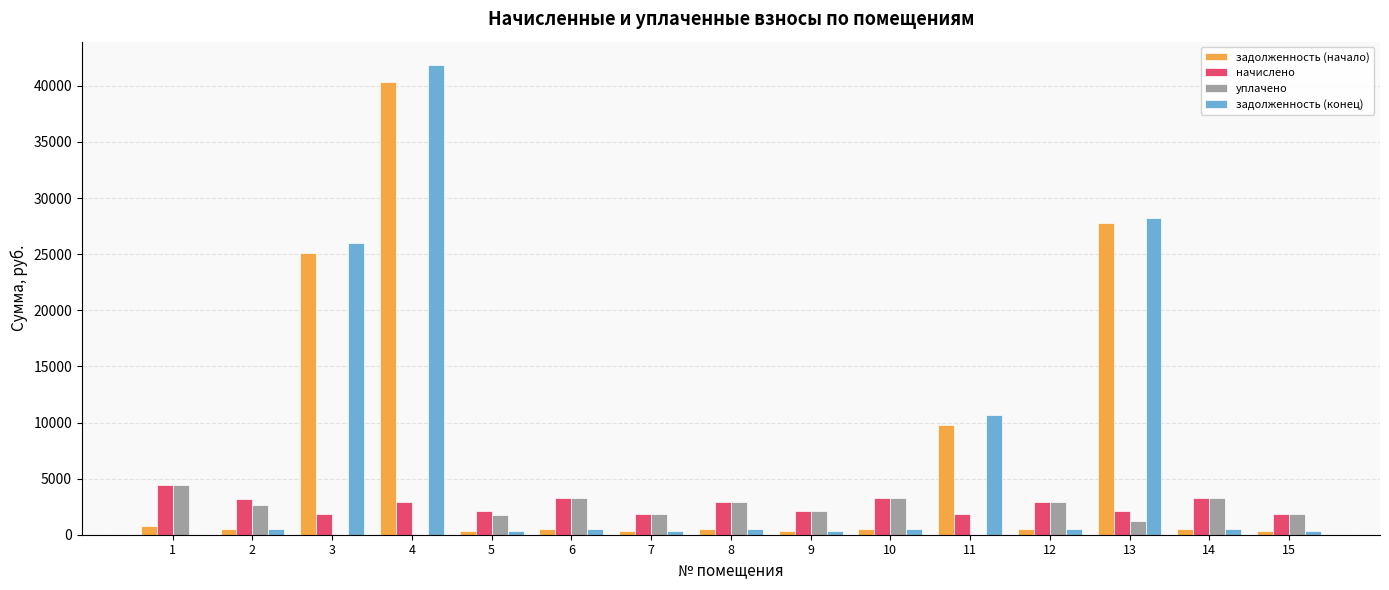

Which label corresponds to the largest value in the chart?

4